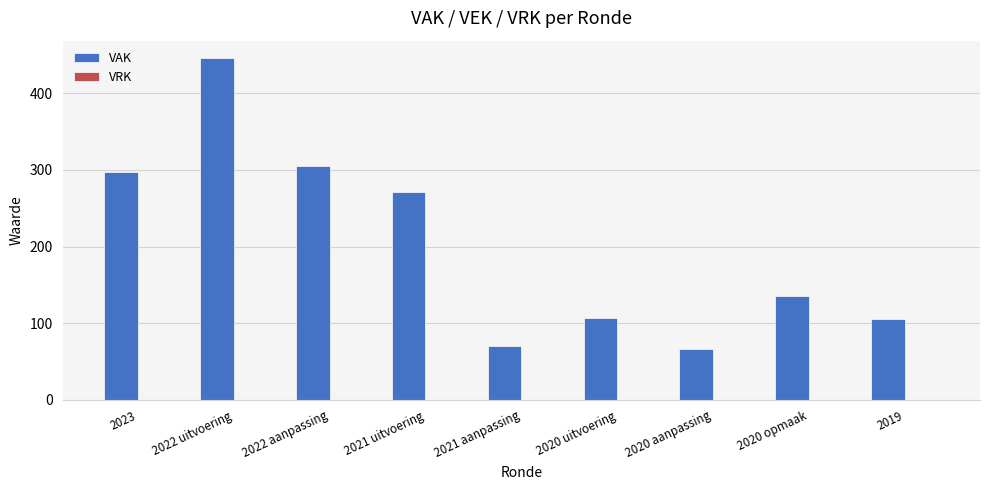

What is the difference between the maximum and second lowest values?

376